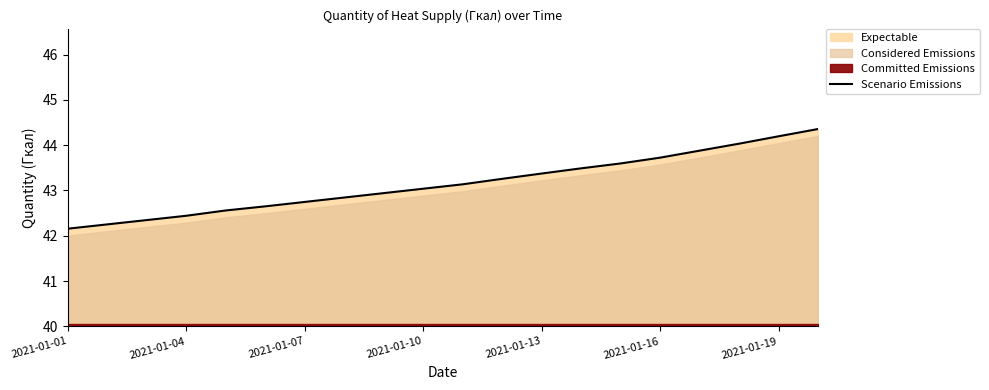

The value of Scenario Emissions at 2021-01-01 is 19.0. True or false?

False